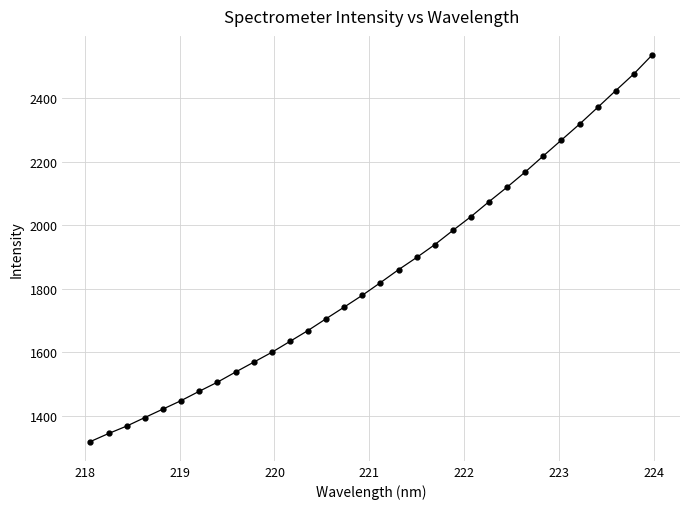

What is the sum of all values?

59021.2